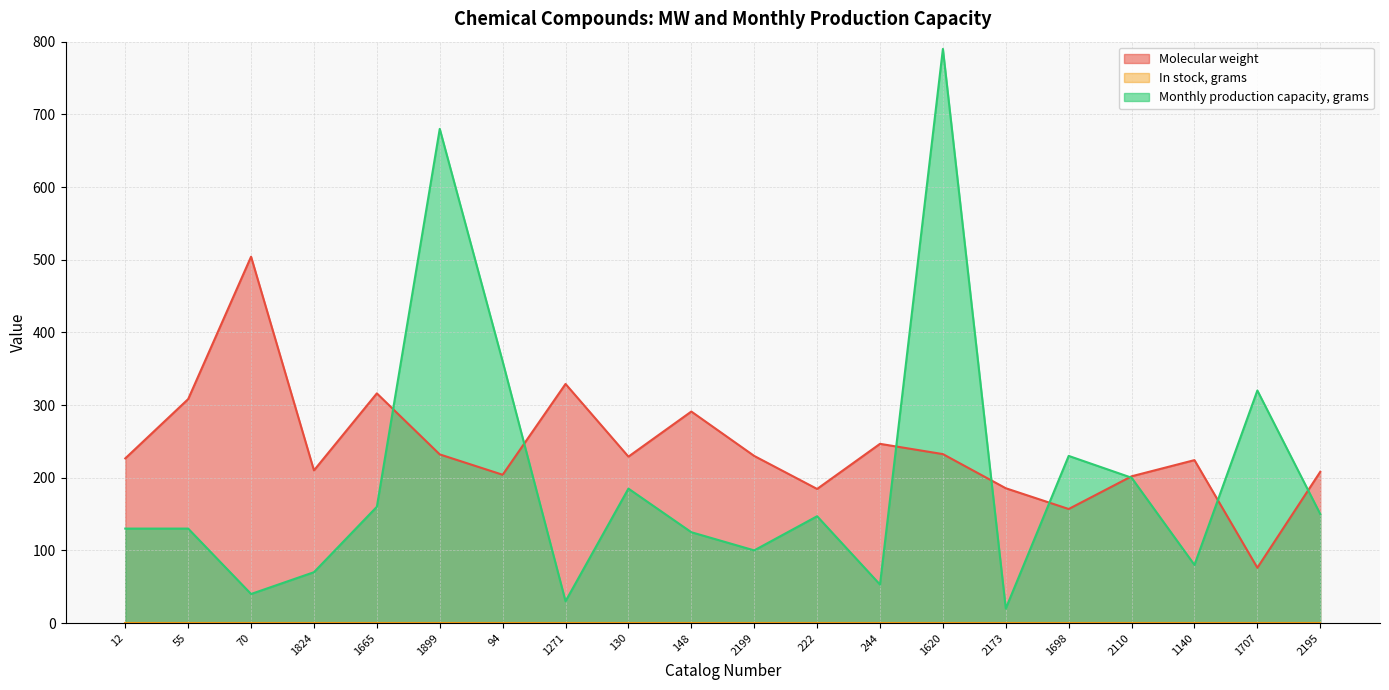

What is the label of the 13th point from the left?

244